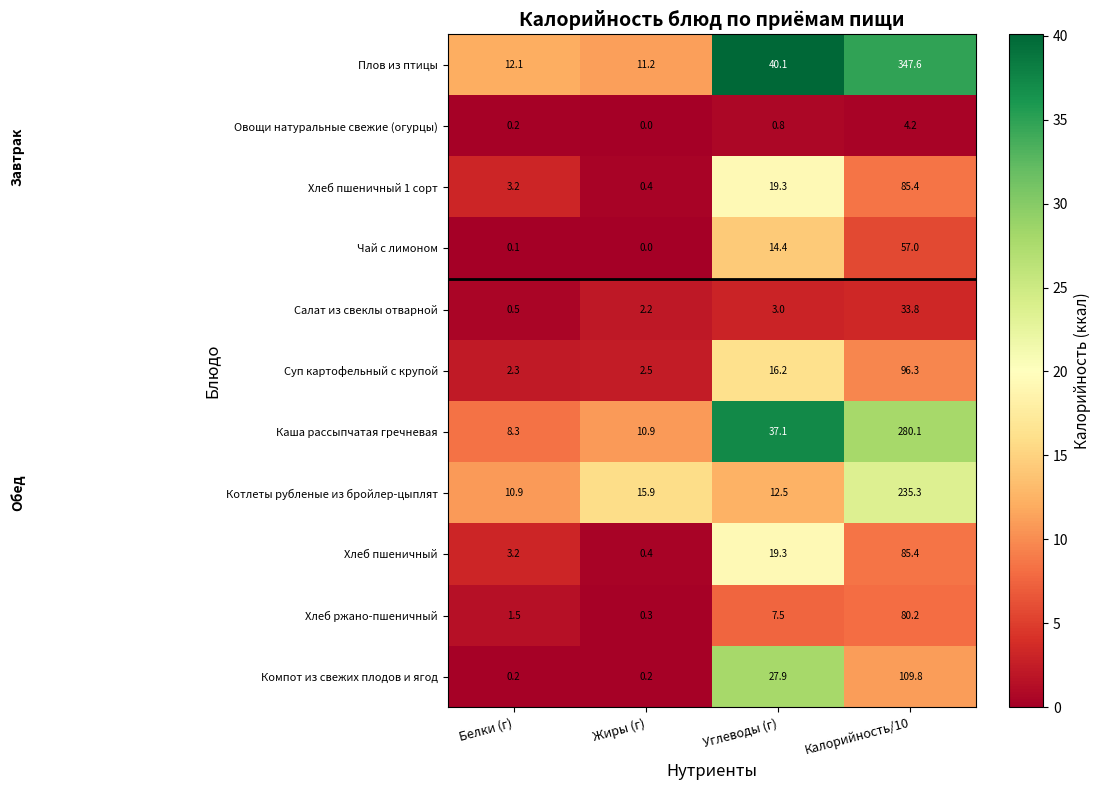

Which series has the largest total across all categories?

Плов из птицы